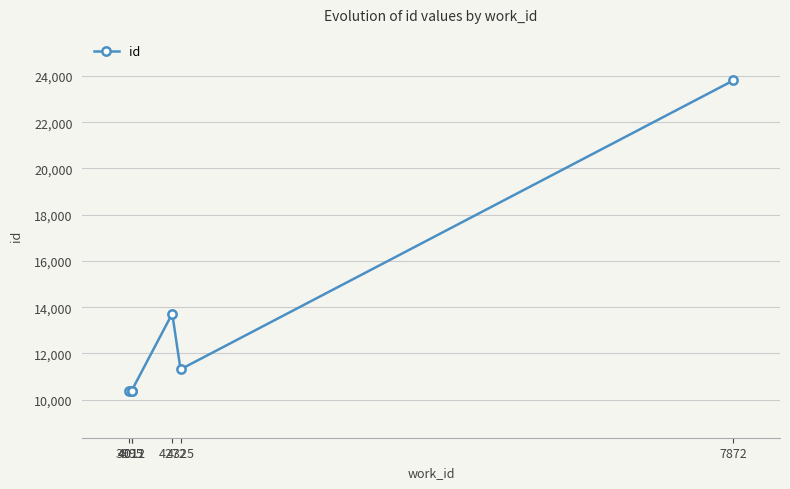

What is the value of the 3rd point from the left?

10397